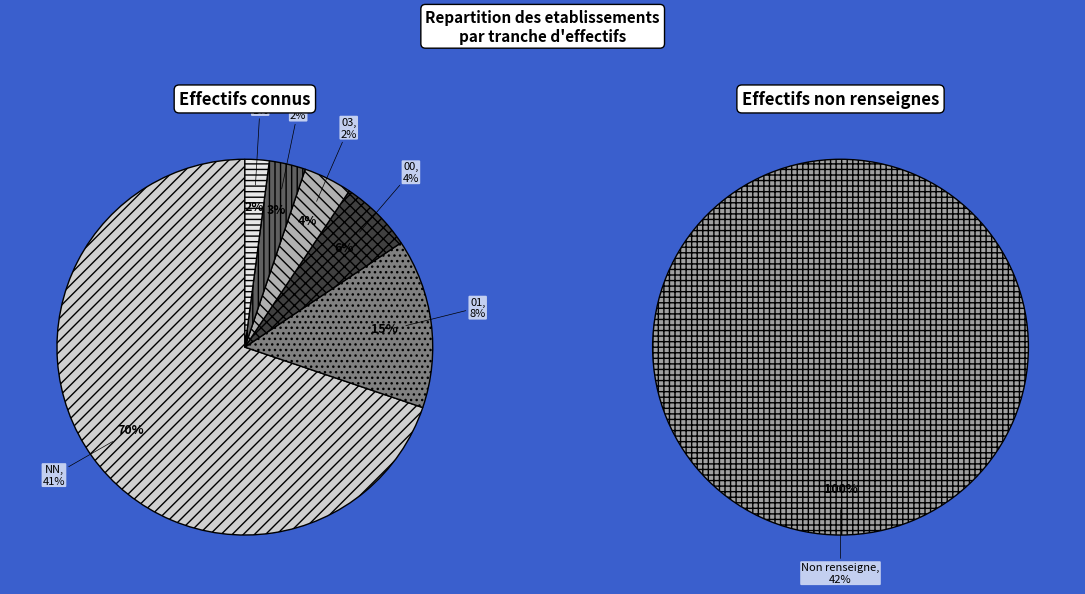

How many slices are in this pie chart?

7